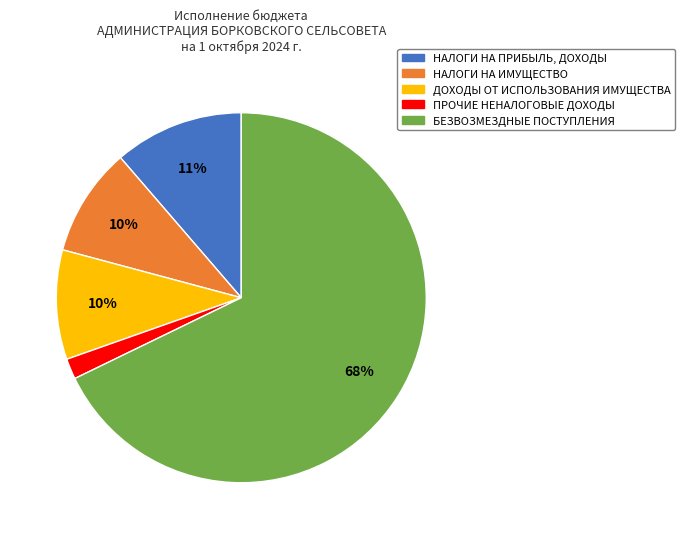

What is the largest slice in the pie chart?

БЕЗВОЗМЕЗДНЫЕ ПОСТУПЛЕНИЯ